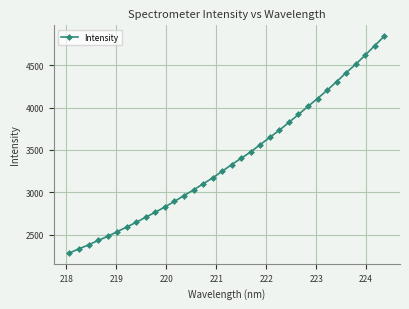

What is the value of the 34th point from the left?

4844.7